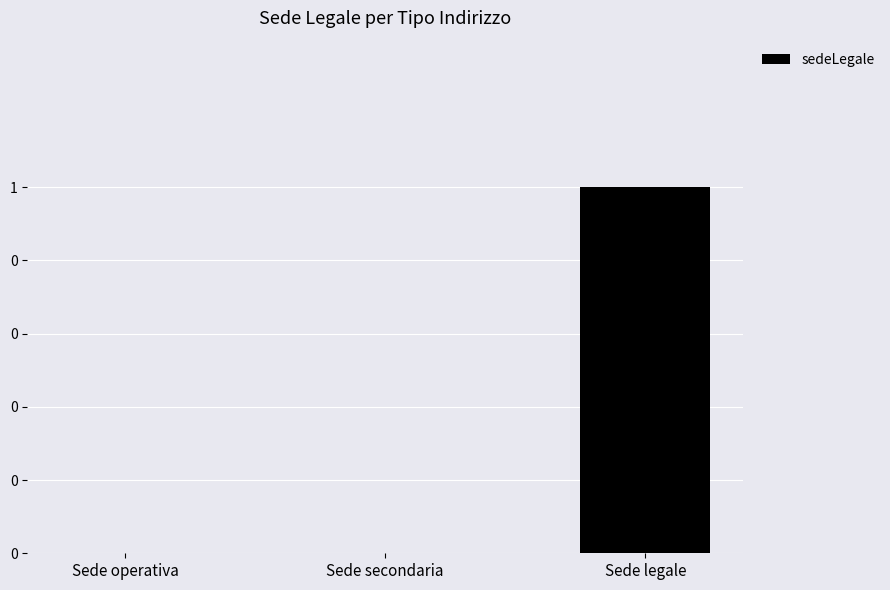

Rank the categories by value from highest to lowest.

Sede legale, Sede operativa, Sede secondaria